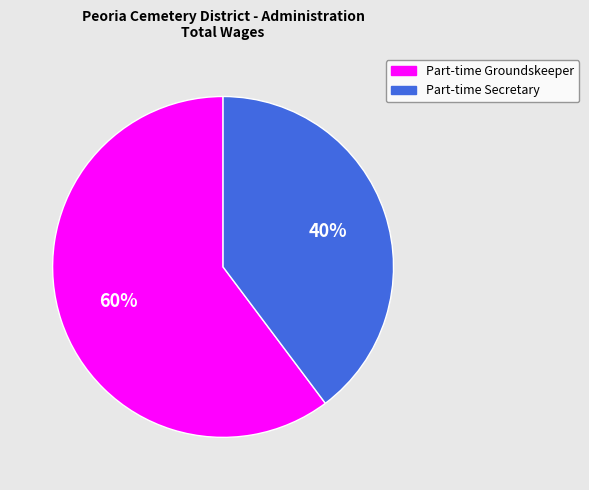

To the nearest percent, what percentage of the pie is Part-time Groundskeeper?

60%